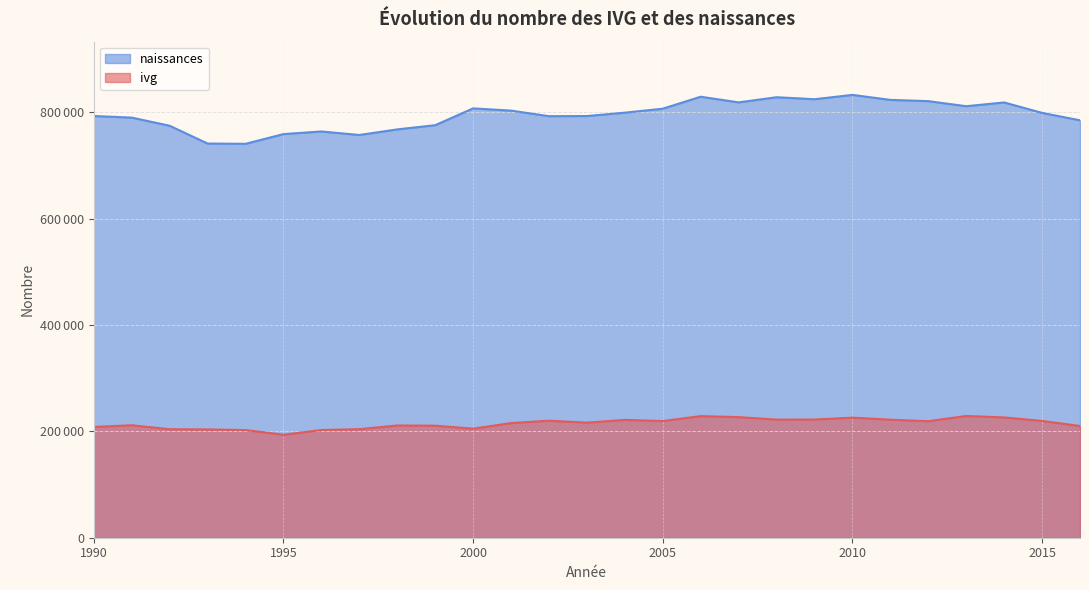

Rank the series by their average value, from highest to lowest.

naissances, ivg